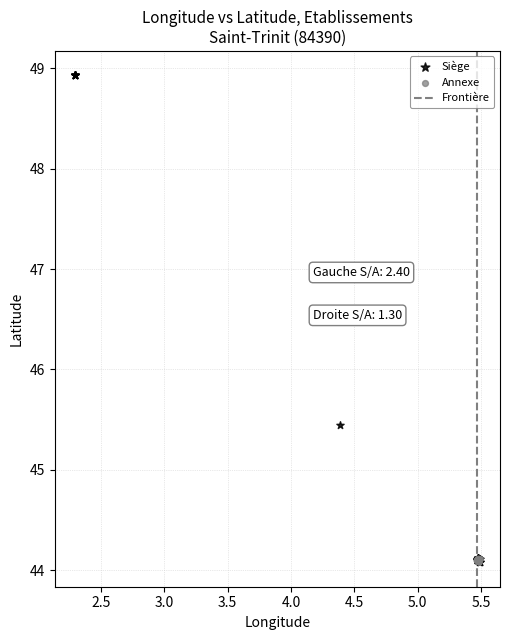

Which series has the widest spread of Y values?

Siège